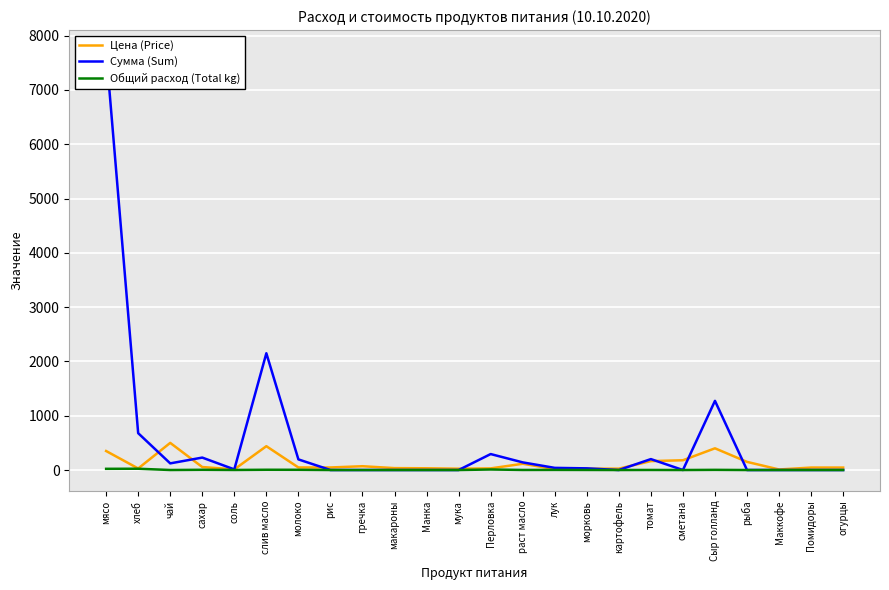

What is the label of the 3rd point from the left?

чай